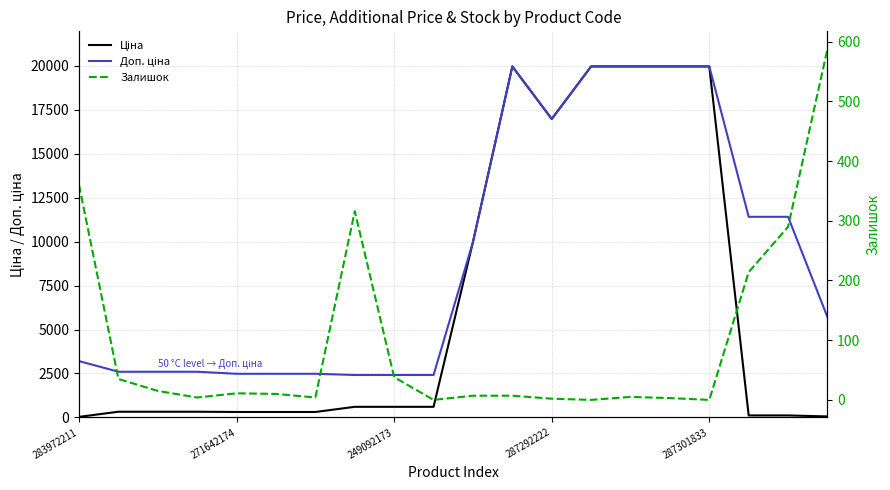

The value of Залишок at 15 is 3.0. True or false?

True